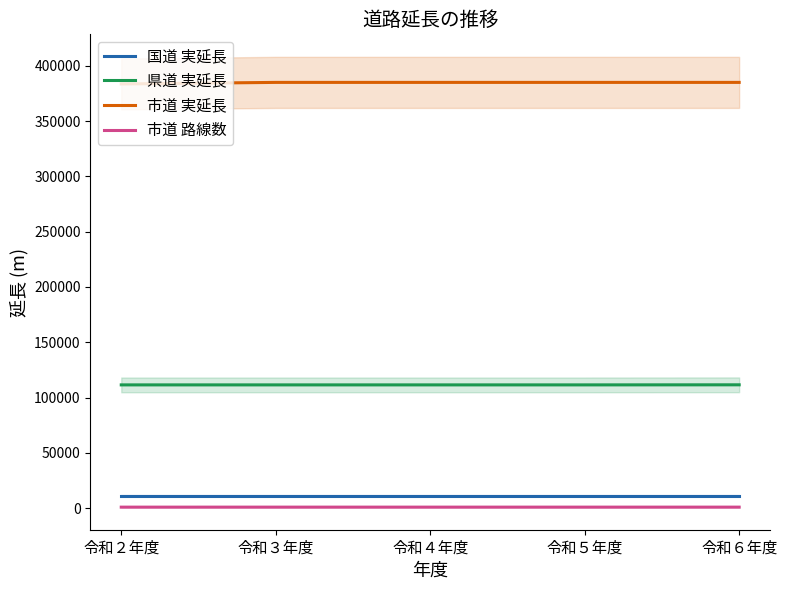

At how many categories does at least one series exceed 130924?

5